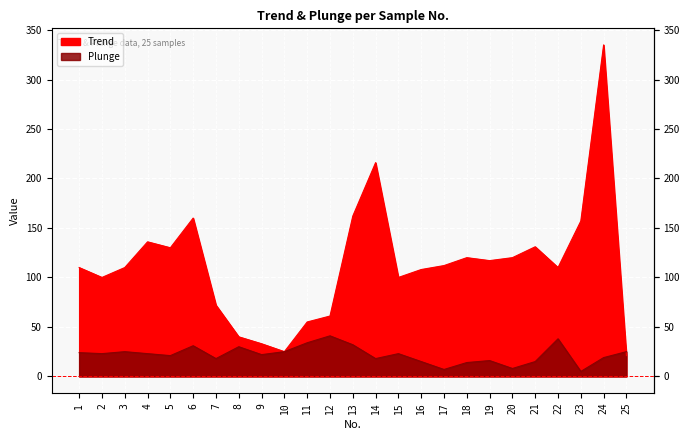

Which category has the highest value across all series?

24